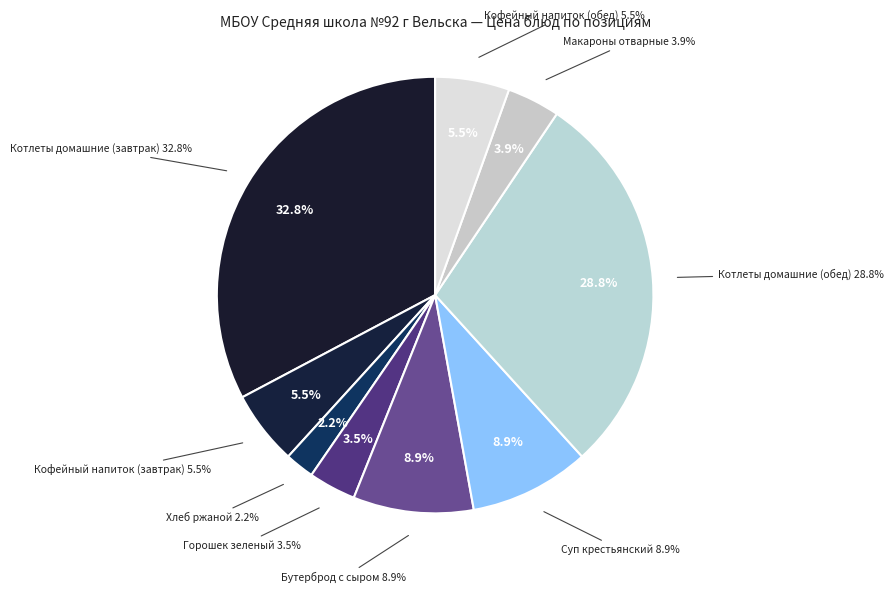

Is there any slice that represents more than half of the pie?

No